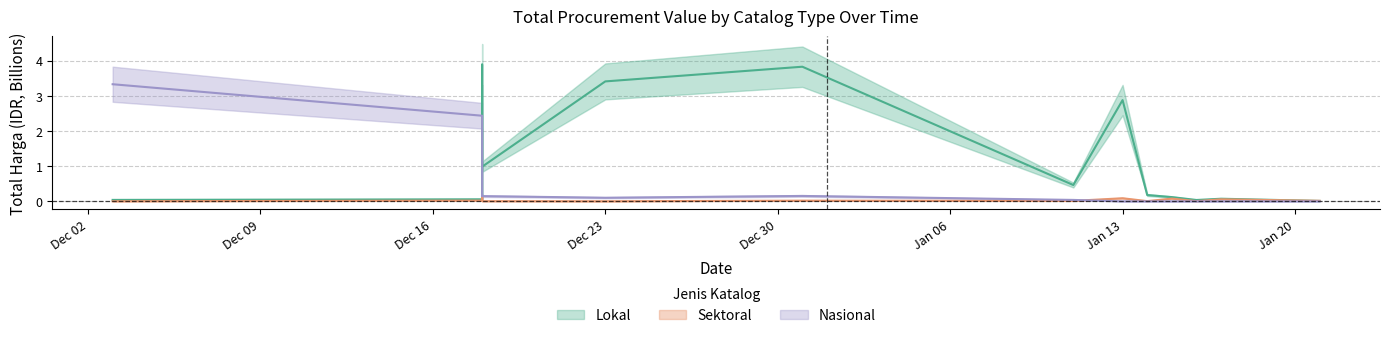

Read the Sektoral value at 2025-01-17.

0.1